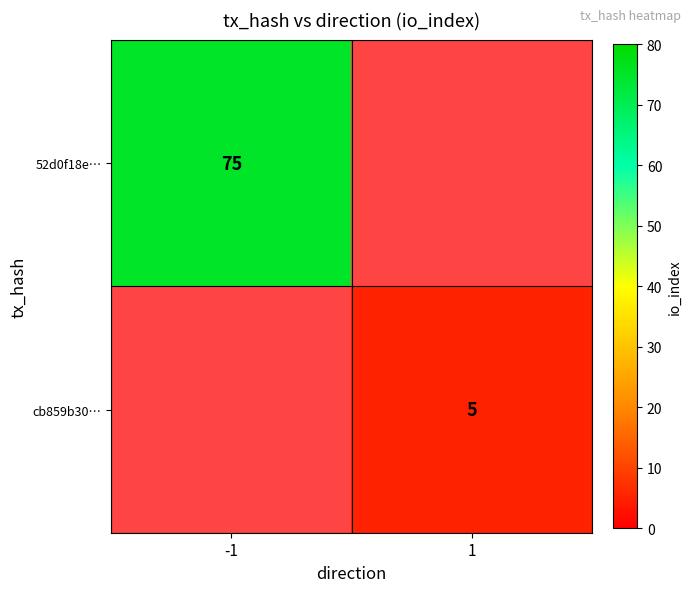

The cb859b30… series shows 5 at 1. True or false?

True